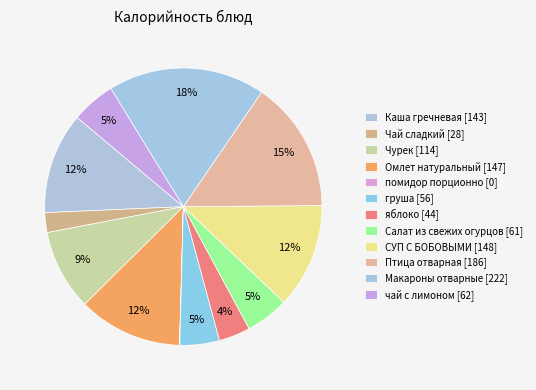

What is the smallest slice in the pie chart?

помидор порционно